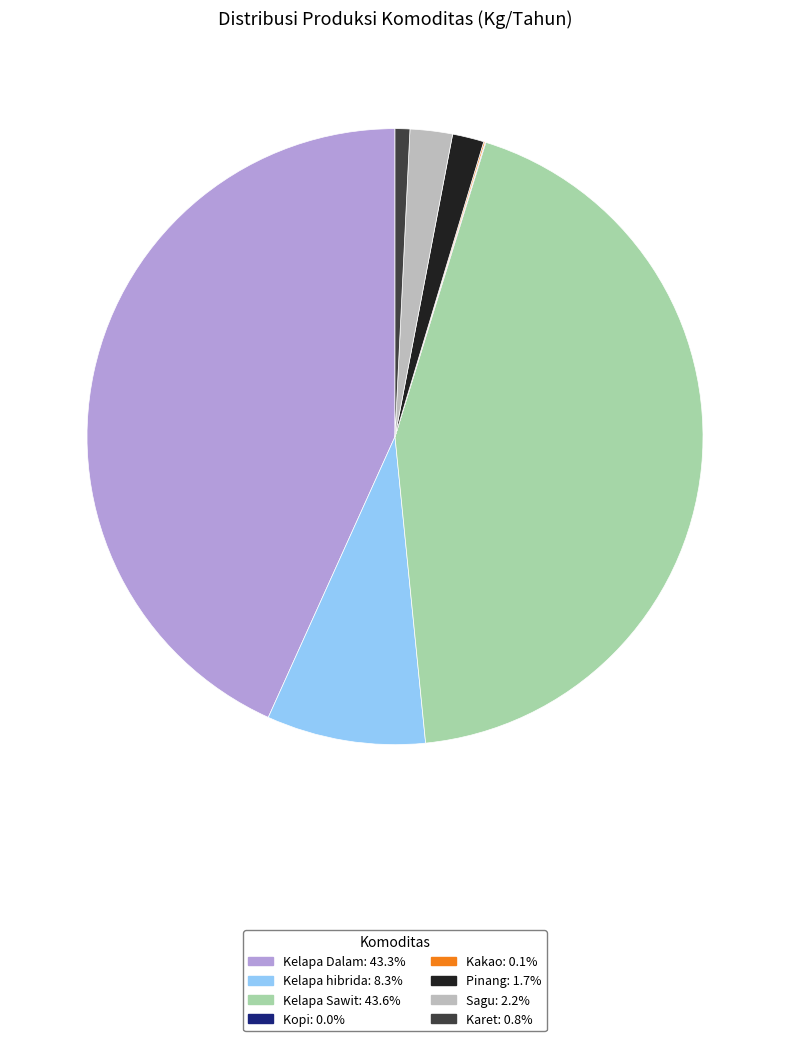

Is there a majority slice in this chart?

No